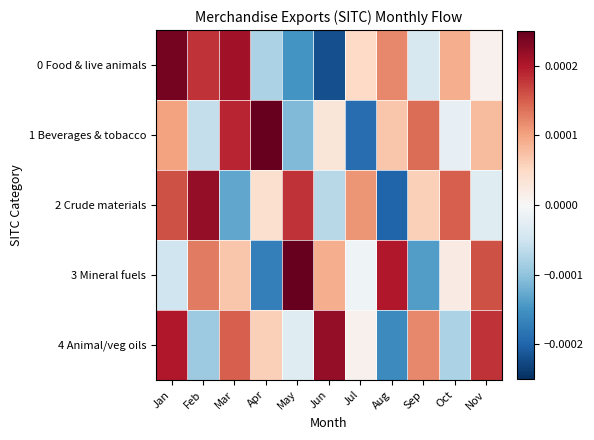

Which has a higher value, Nov or Feb?

Feb